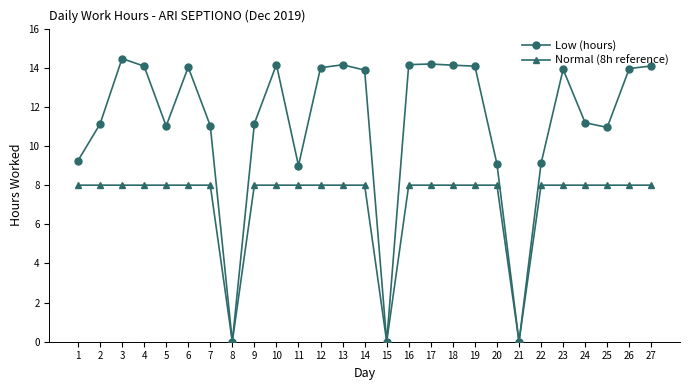

Count the number of categories in the chart.

27